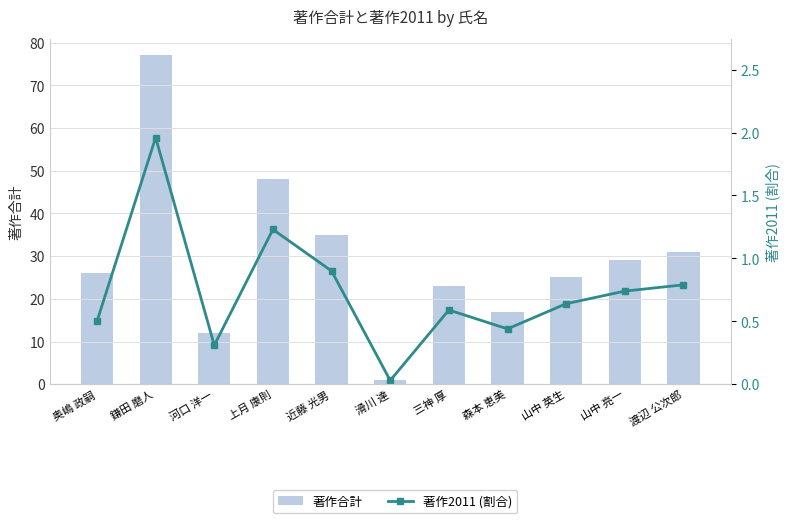

The value of 著作合計 at 渡辺 公次郎 is 12.1. True or false?

False